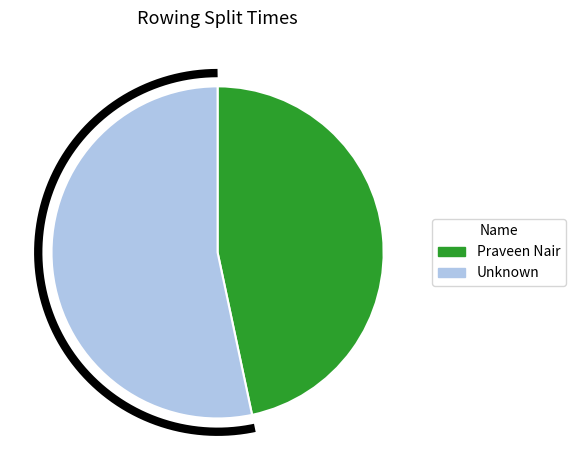

Do Praveen Nair and Unknown together represent more than half of the pie?

Yes